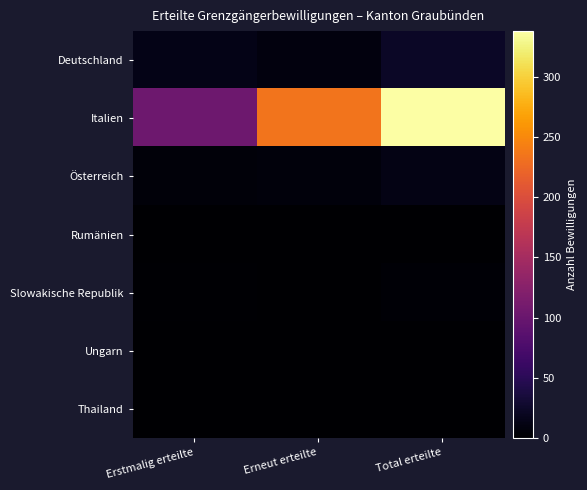

Reading left to right, list all the values displayed in this chart.

Deutschland: Erstmalig erteilte=14	Erneut erteilte=9	Total erteilte=23
Italien: Erstmalig erteilte=103	Erneut erteilte=235	Total erteilte=338
Österreich: Erstmalig erteilte=6	Erneut erteilte=7	Total erteilte=13
Rumänien: Erstmalig erteilte=1	Erneut erteilte=0	Total erteilte=1
Slowakische Republik: Erstmalig erteilte=2	Erneut erteilte=1	Total erteilte=3
Ungarn: Erstmalig erteilte=1	Erneut erteilte=0	Total erteilte=1
Thailand: Erstmalig erteilte=1	Erneut erteilte=0	Total erteilte=1